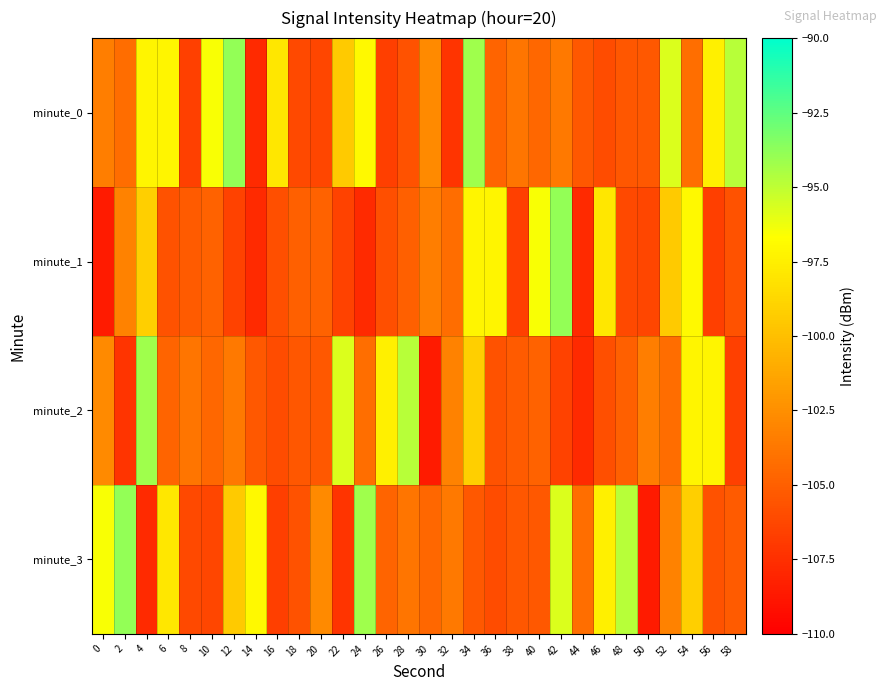

Reading left to right, extract all data points from this chart.

minute_0: 0=-103.4	2=-104.2	4=-97.2	6=-97.2	8=-106.6	10=-96.5	12=-93.9	14=-107.7	16=-97.9	18=-106.1	20=-106.3	22=-99.4	24=-97.0	26=-106.7	28=-105.7	30=-102.8	32=-107.3	34=-94.2	36=-104.7	38=-103.9	40=-104.6	42=-103.6	44=-105.3	46=-106.0	48=-105.4	50=-105.4	52=-95.7	54=-104.1	56=-97.5	58=-94.8
minute_1: 0=-108.6	2=-103.2	4=-99.2	6=-105.6	8=-105.2	10=-104.8	12=-106.6	14=-107.7	16=-105.8	18=-105.0	20=-104.8	22=-106.6	24=-107.7	26=-105.8	28=-105.0	30=-103.4	32=-104.2	34=-97.2	36=-97.2	38=-106.6	40=-96.5	42=-93.9	44=-107.7	46=-97.9	48=-106.1	50=-106.3	52=-99.4	54=-97.0	56=-106.7	58=-105.7
minute_2: 0=-102.8	2=-107.3	4=-94.2	6=-104.7	8=-103.9	10=-104.6	12=-103.6	14=-105.3	16=-106.0	18=-105.4	20=-105.4	22=-95.7	24=-104.1	26=-97.5	28=-94.8	30=-108.6	32=-103.2	34=-99.2	36=-105.6	38=-105.2	40=-104.8	42=-106.6	44=-107.7	46=-105.8	48=-105.0	50=-103.4	52=-104.2	54=-97.2	56=-97.2	58=-106.6
minute_3: 0=-96.5	2=-93.9	4=-107.7	6=-97.9	8=-106.1	10=-106.3	12=-99.4	14=-97.0	16=-106.7	18=-105.7	20=-102.8	22=-107.3	24=-94.2	26=-104.7	28=-103.9	30=-104.6	32=-103.6	34=-105.3	36=-106.0	38=-105.4	40=-105.4	42=-95.7	44=-104.1	46=-97.5	48=-94.8	50=-108.6	52=-103.2	54=-99.2	56=-105.6	58=-105.2